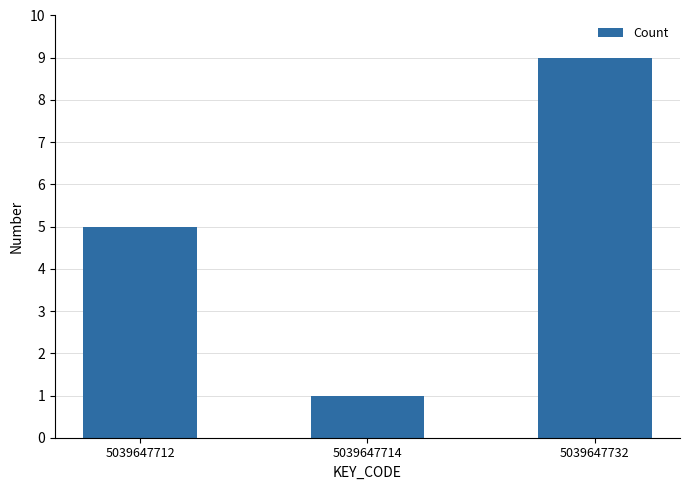

Count the number of categories in the chart.

3